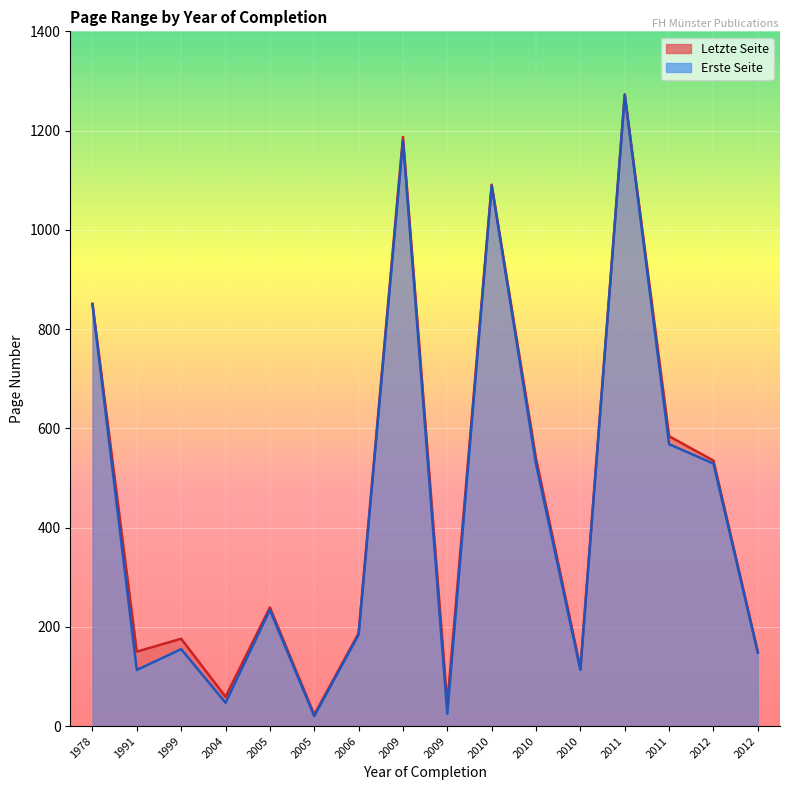

The Letzte Seite series shows 176 at 1999. True or false?

True